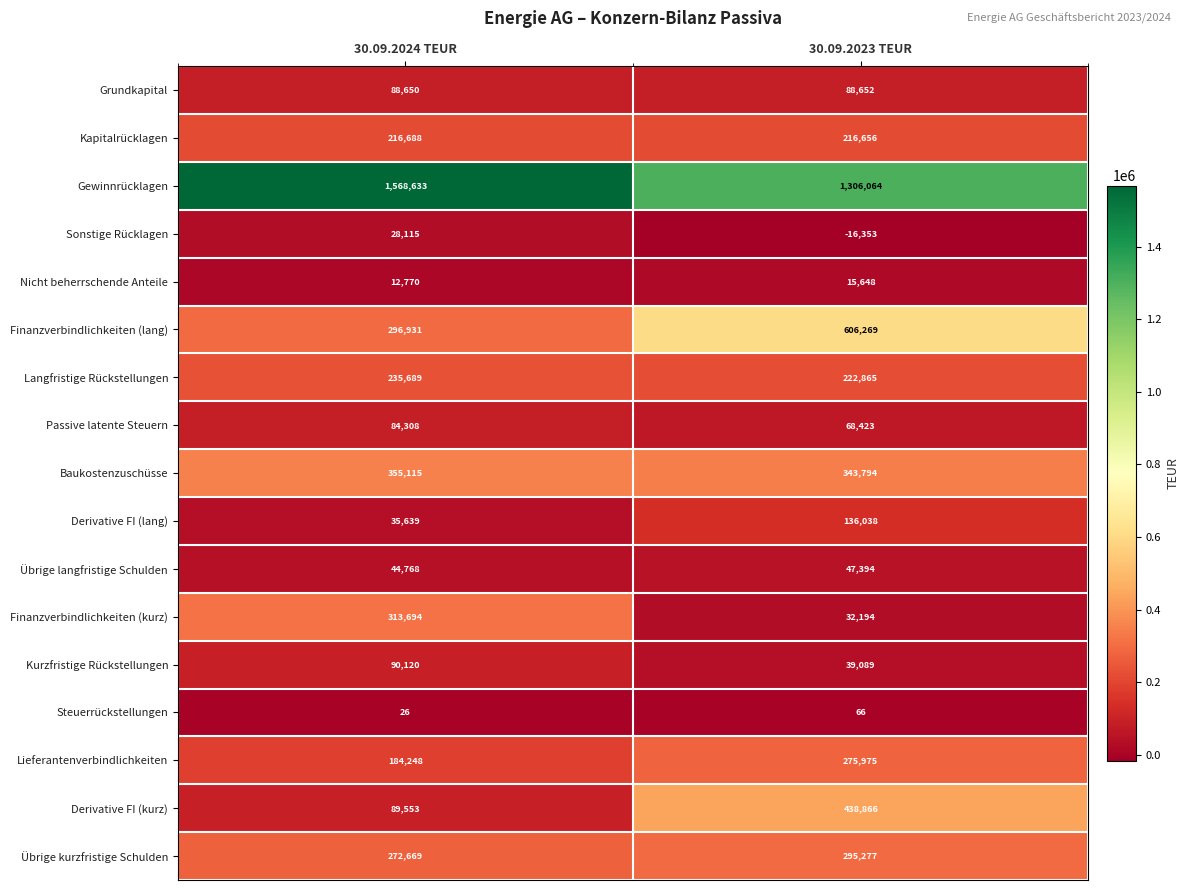

How many distinct data groups are displayed?

17